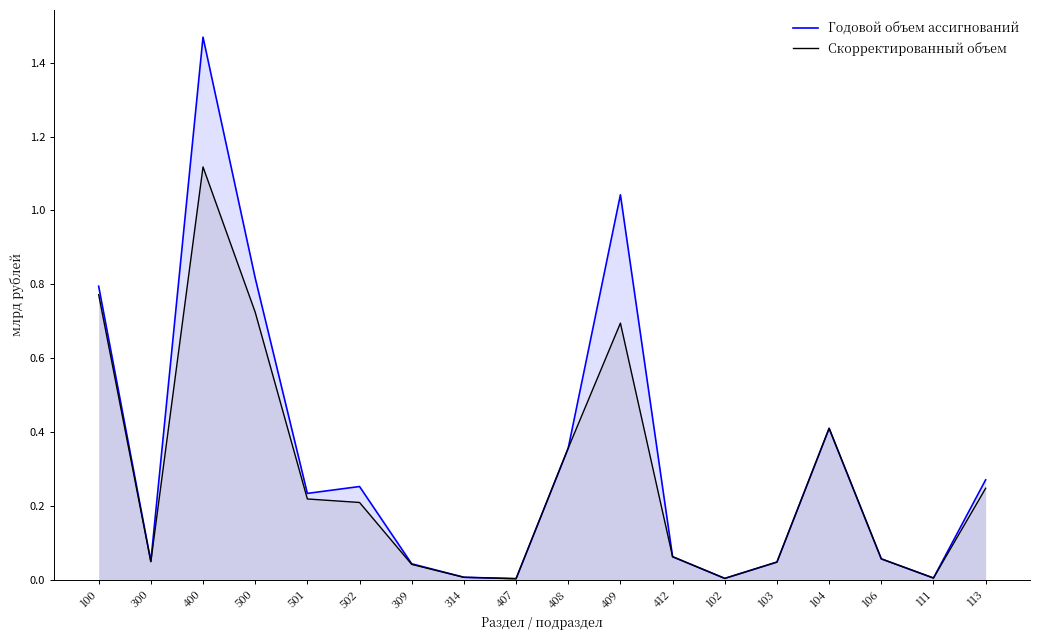

How many lines are shown in the chart?

2